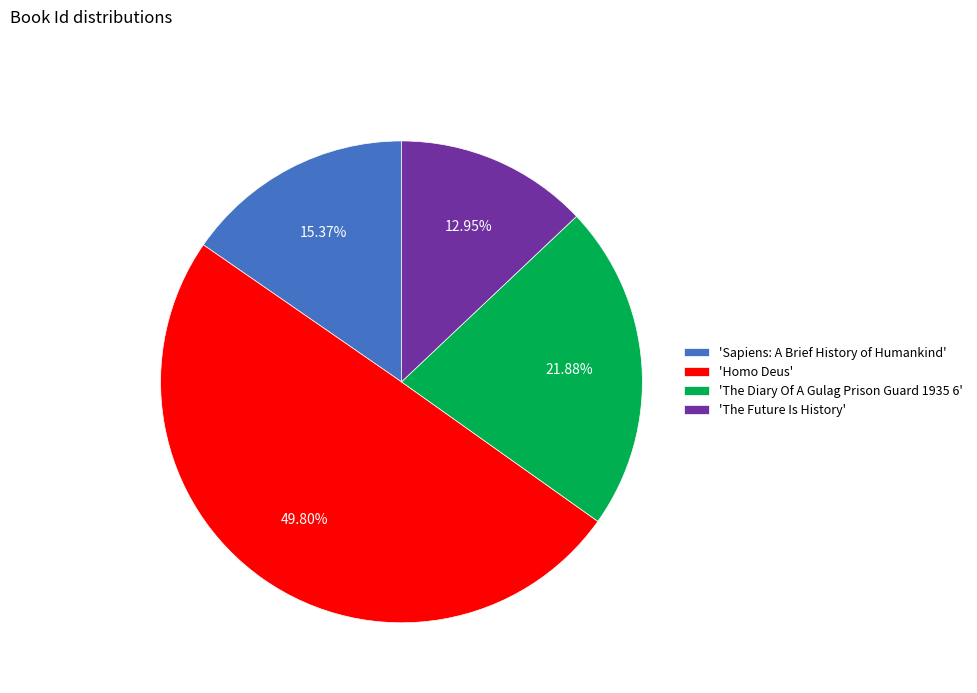

Count the number of slices in the pie.

4